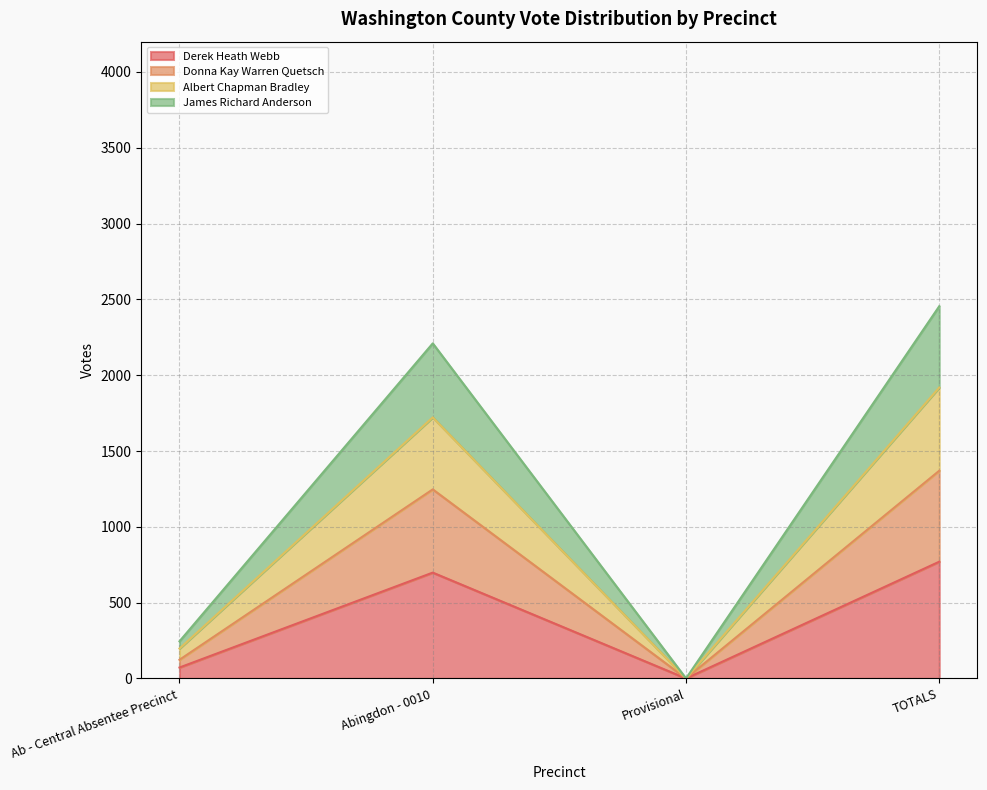

What is the average value of the Derek Heath Webb series?

385